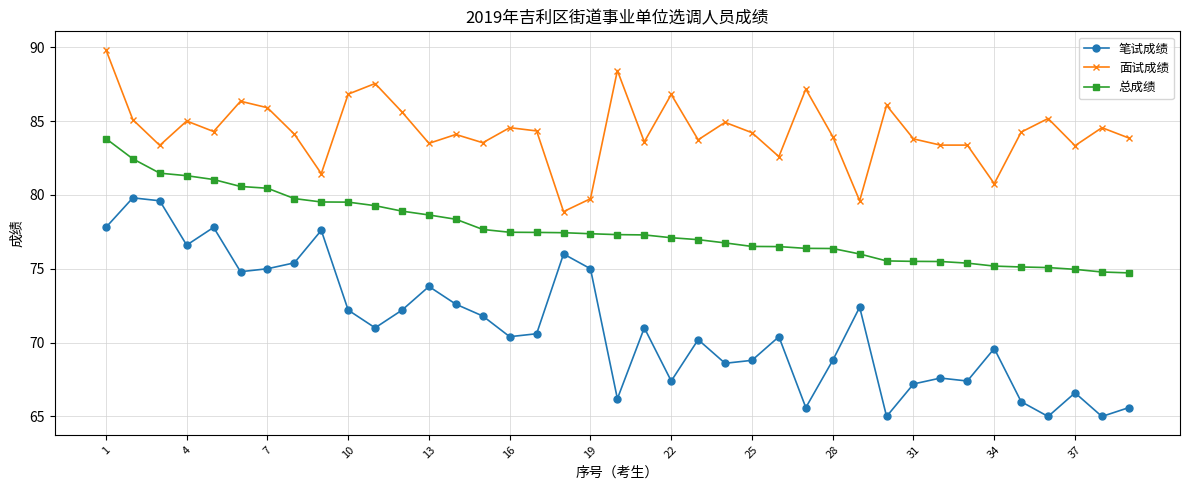

Which series has the widest spread of values?

笔试成绩